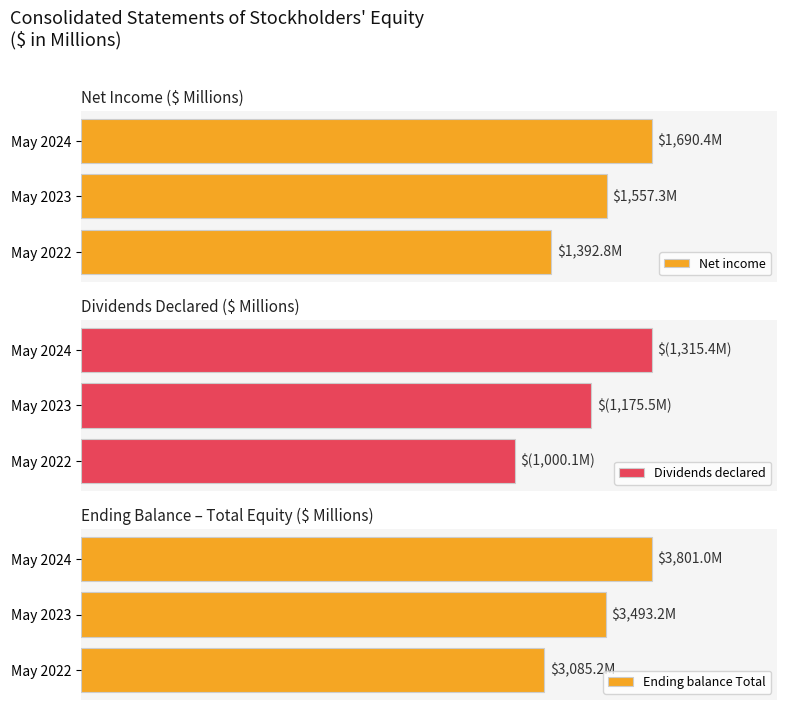

Where does the Dividends declared series first go above -1175?

May 2022